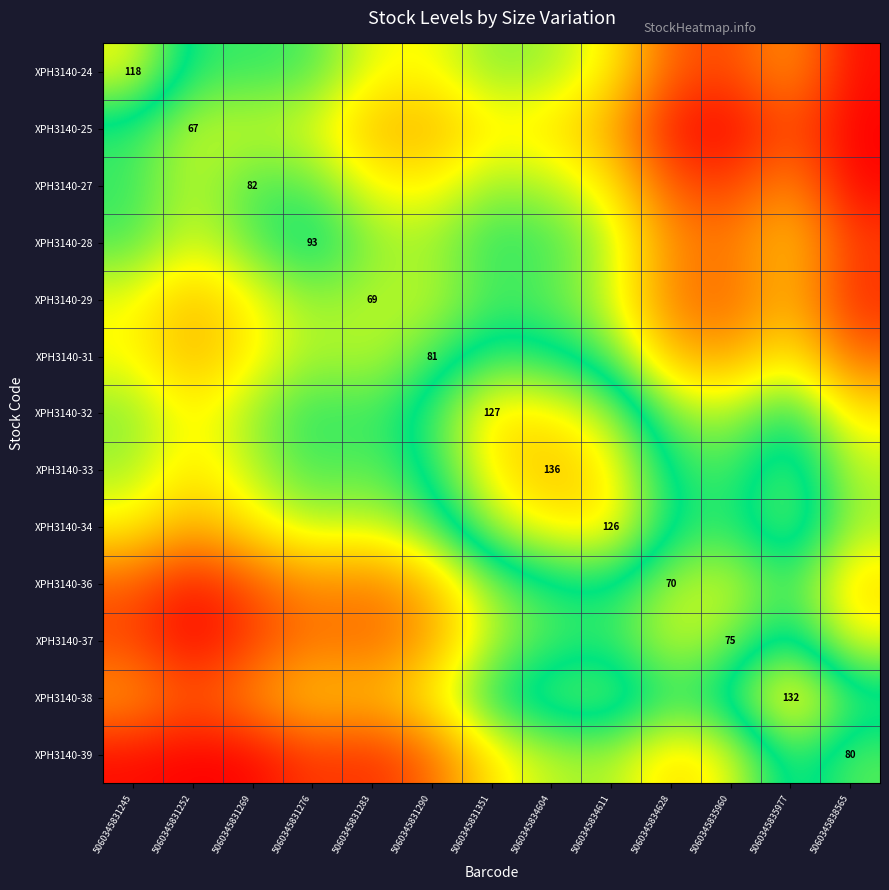

List the labels in order of XPH3140-32 value, largest first.

5060345831351, 5060345834604, 5060345834611, 5060345831290, 5060345835977, 5060345831276, 5060345831283, 5060345831245, 5060345834628, 5060345831269, 5060345835960, 5060345831252, 5060345838565